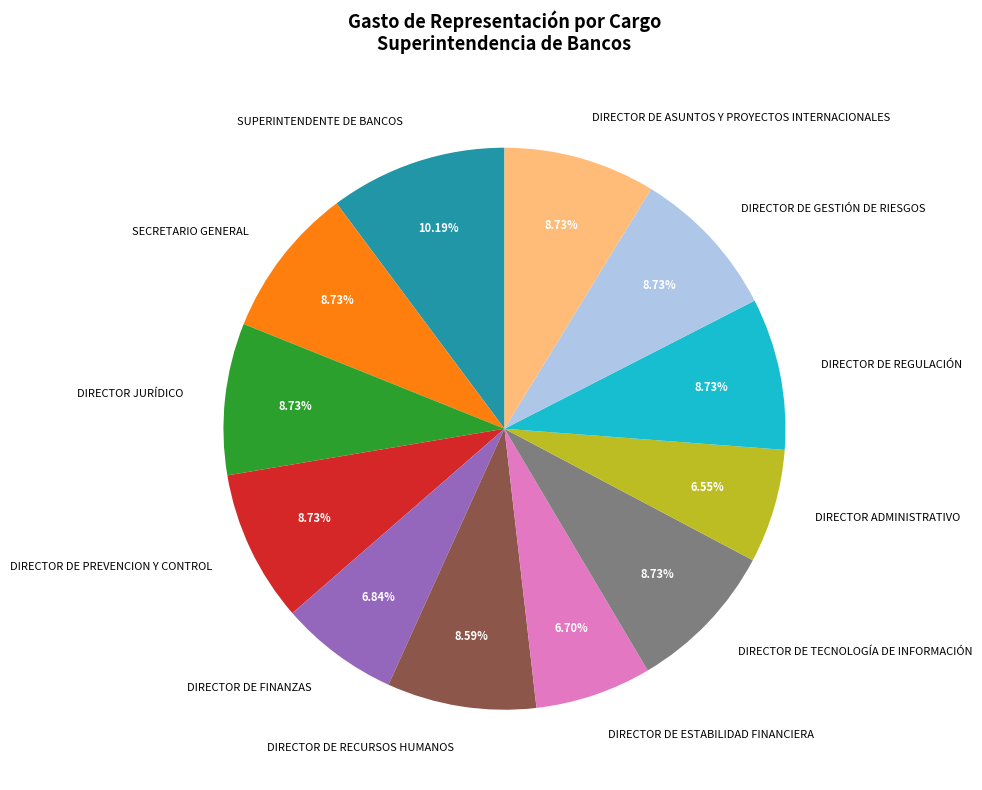

What percentage is NOT represented by DIRECTOR JURÍDICO?

91.3%